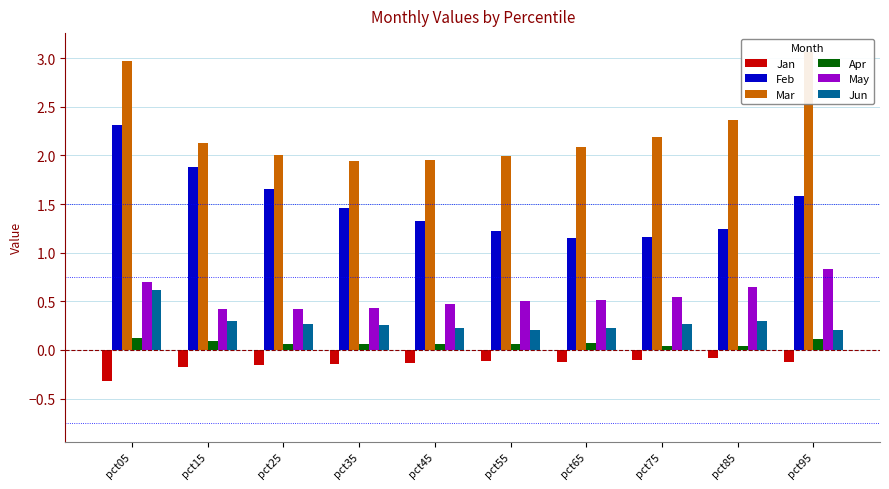

The value of Apr at pct25 is 0.1. True or false?

True